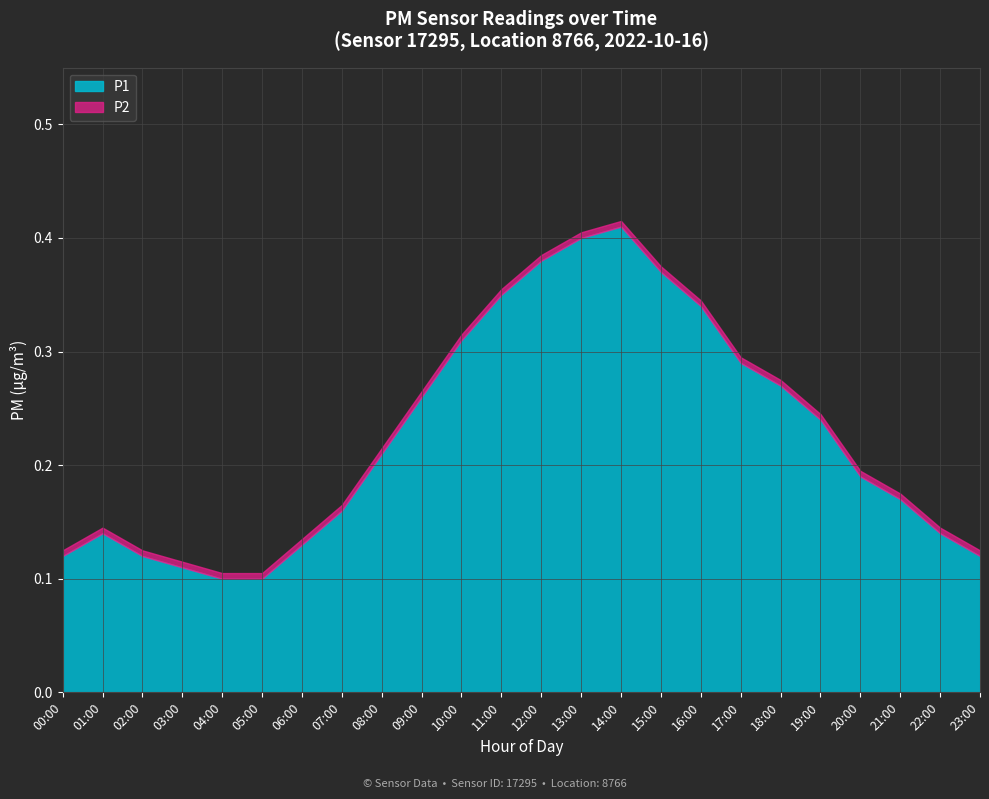

Reading left to right, extract all data points from this chart.

P1: 0.1	0.1	0.1	0.1	0.1	0.1	0.1	0.1	0.2	0.2	0.3	0.3	0.4	0.4	0.4	0.4	0.3	0.3	0.3	0.2	0.2	0.2	0.1	0.1
P2: 0.1	0.1	0.1	0.1	0.1	0.1	0.1	0.1	0.2	0.2	0.3	0.3	0.4	0.4	0.4	0.4	0.3	0.3	0.3	0.2	0.2	0.2	0.1	0.1